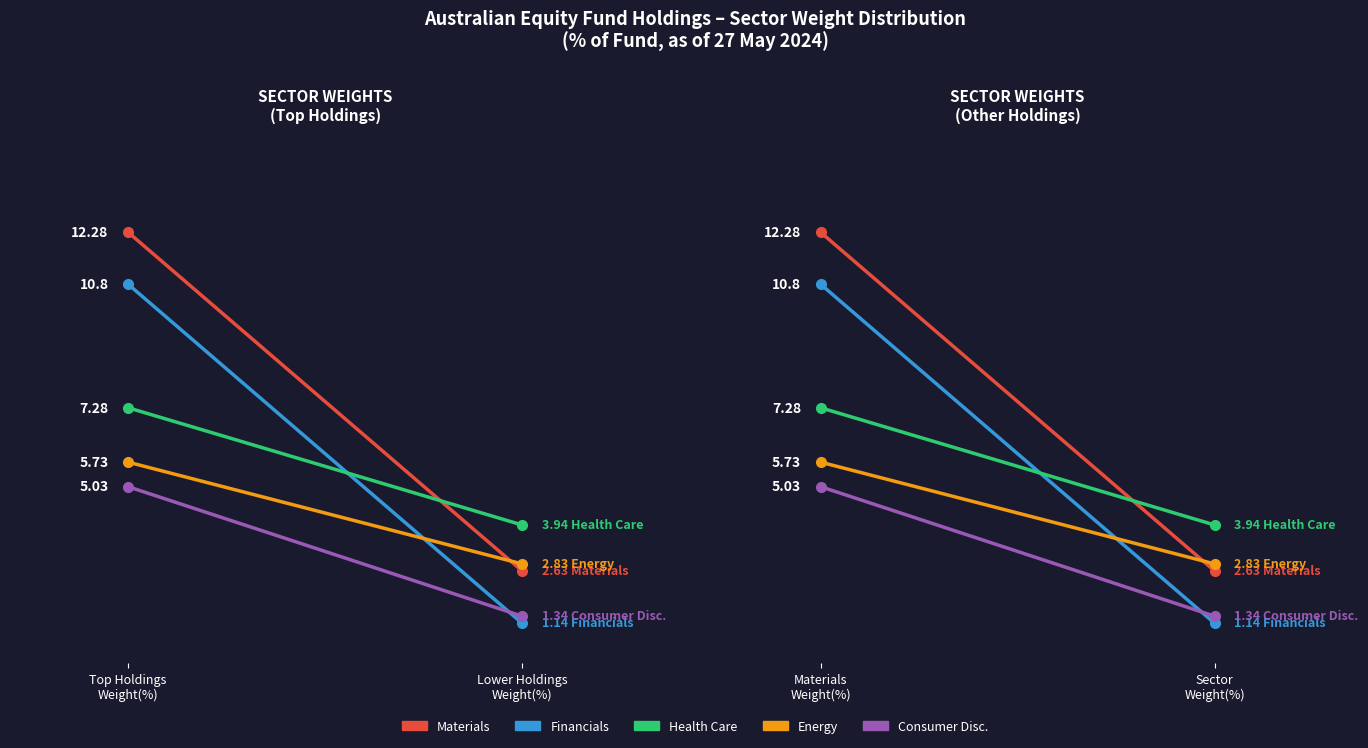

The Health Care series shows 7.3 at Materials Weight(%). True or false?

True